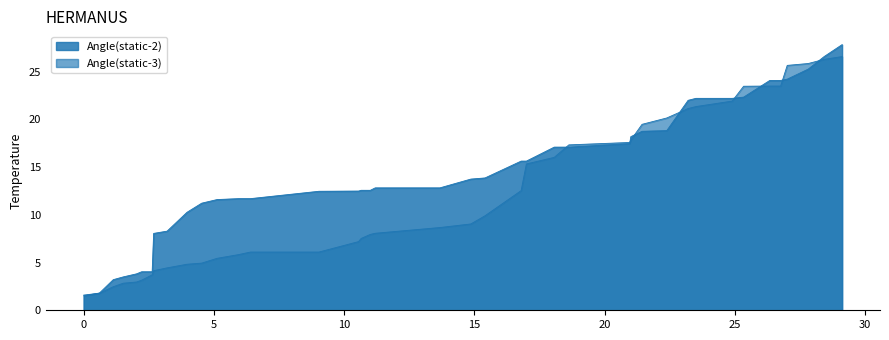

What is the lowest value of the Angle(static-2) series?

1.5